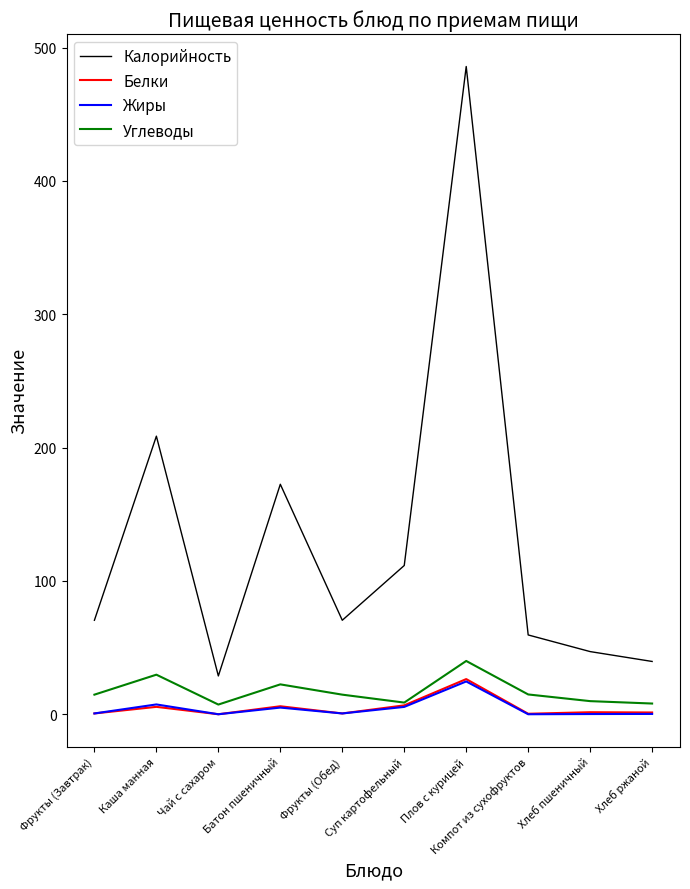

What are all the series names shown in the legend?

Калорийность, Белки, Жиры, Углеводы